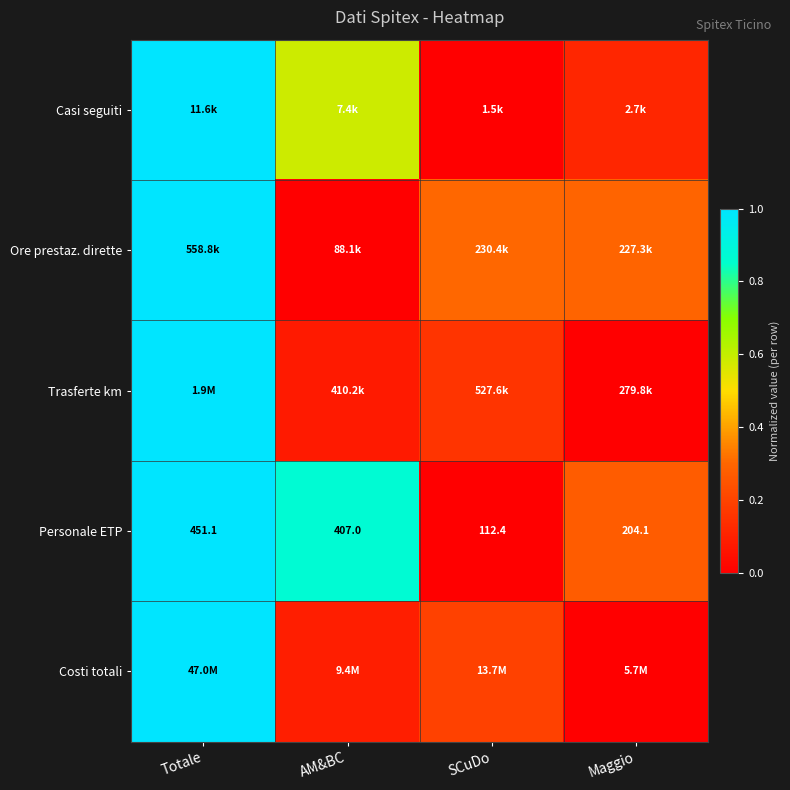

At which label is Personale ETP closest to 281?

Maggio